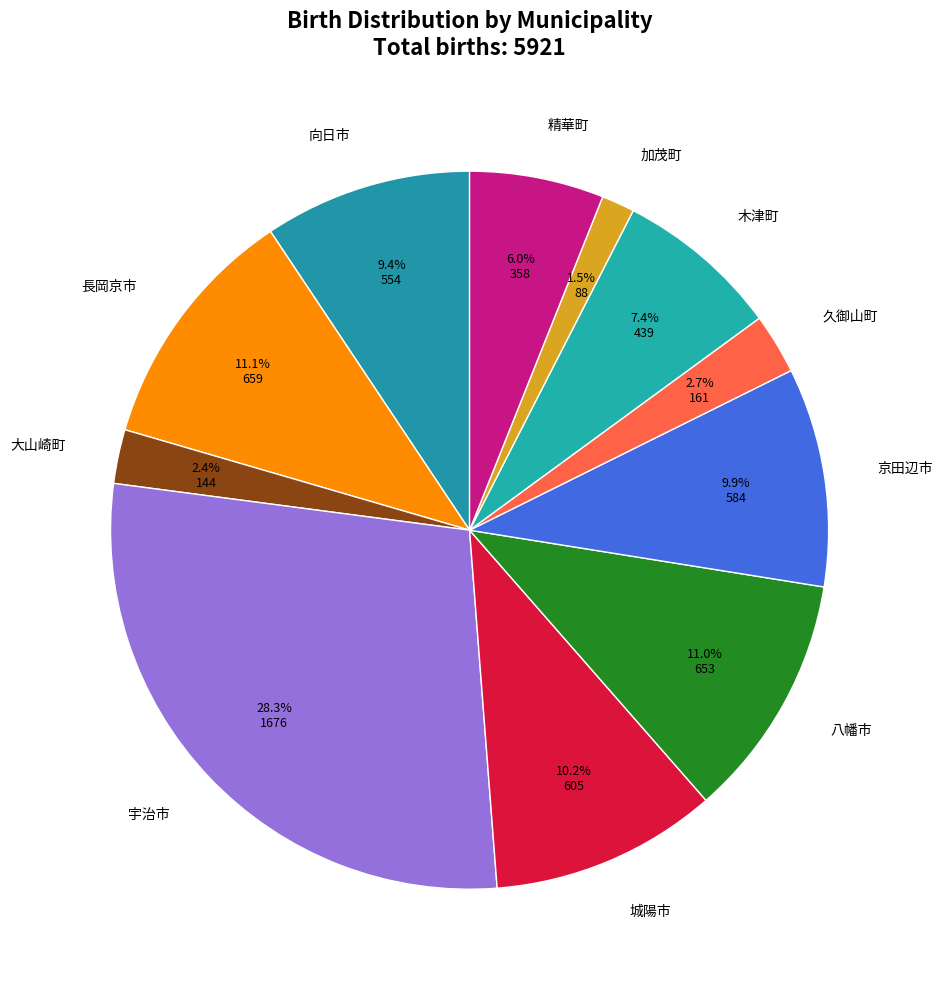

Which has a higher value, 京田辺市 or 八幡市?

八幡市